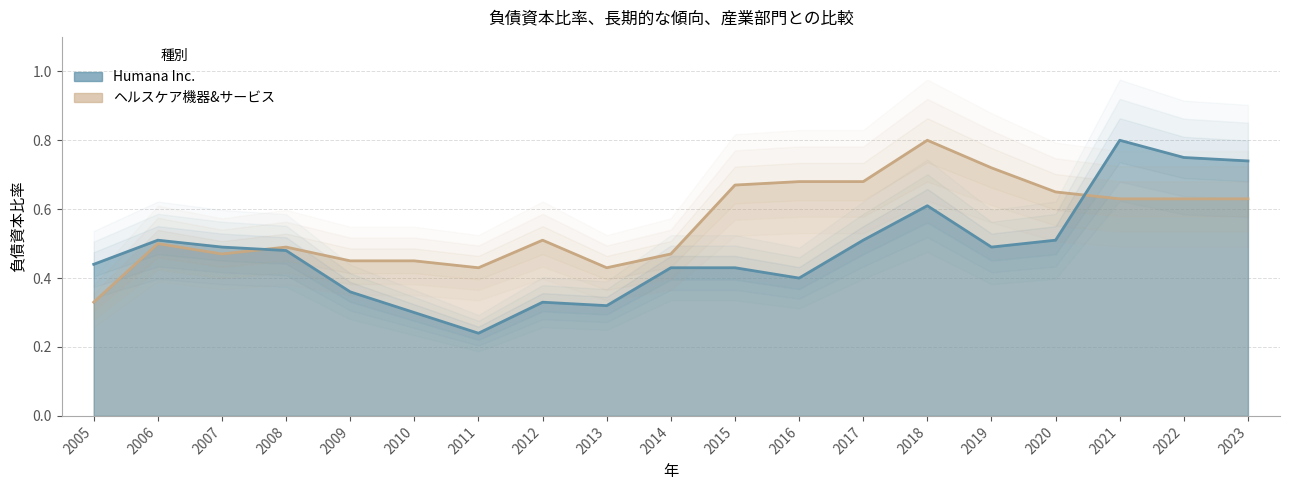

At which category does ヘルスケア機器&サービス reach its first local valley?

2007